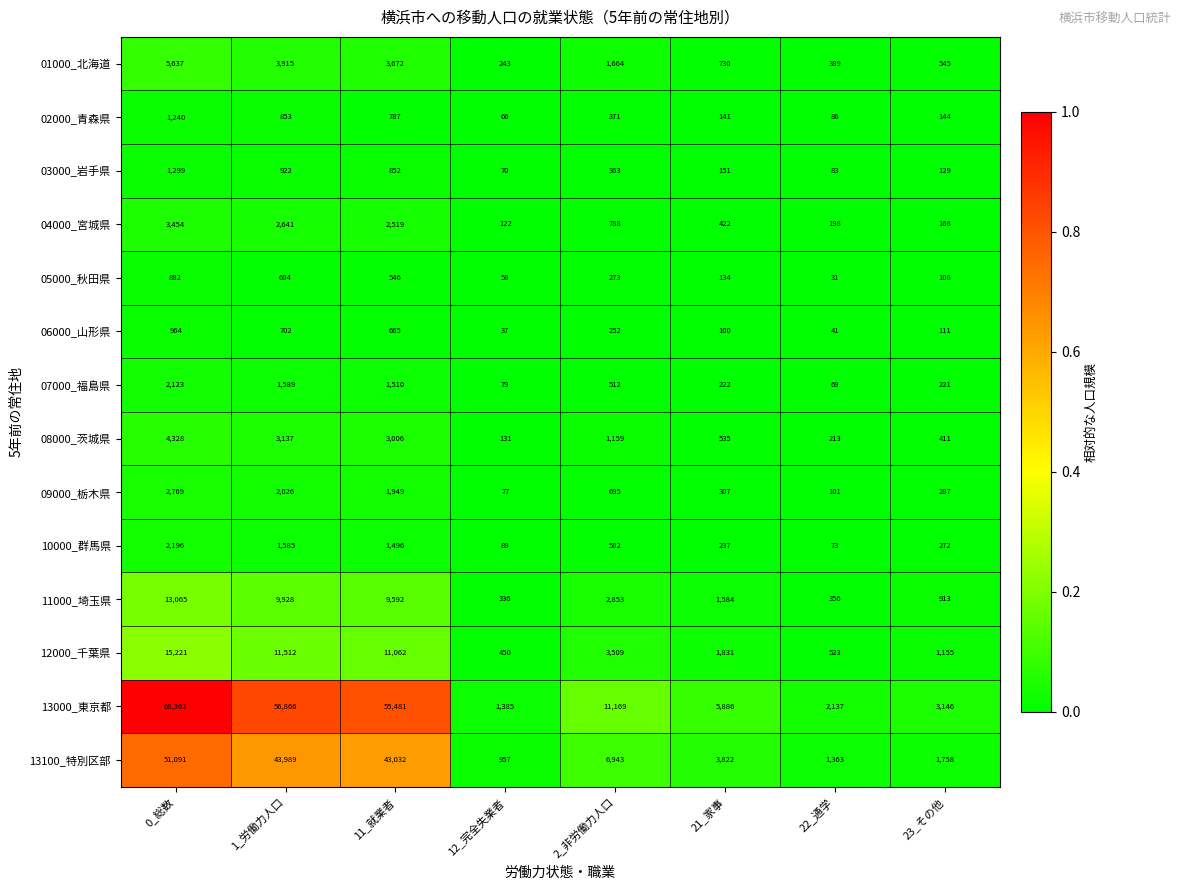

The value of 02000_青森県 at 21_家事 is 53. True or false?

False